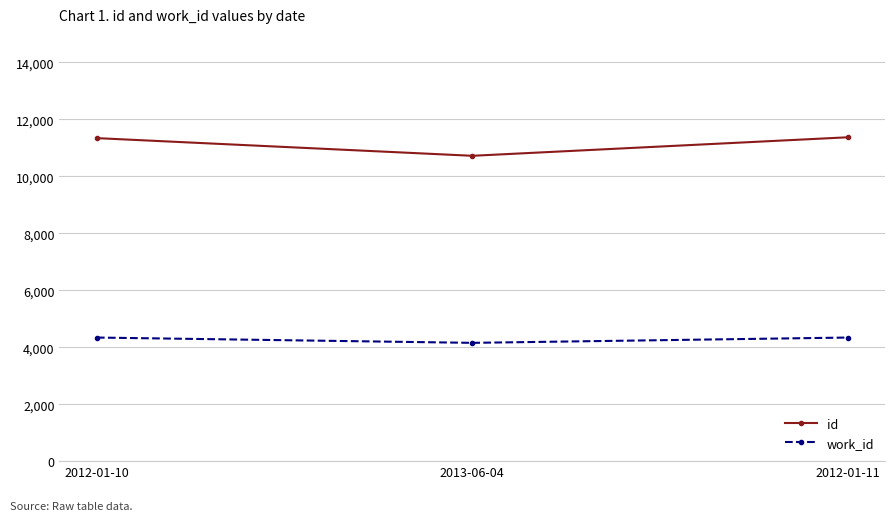

Which category has the lowest value in the id series?

2013-06-04